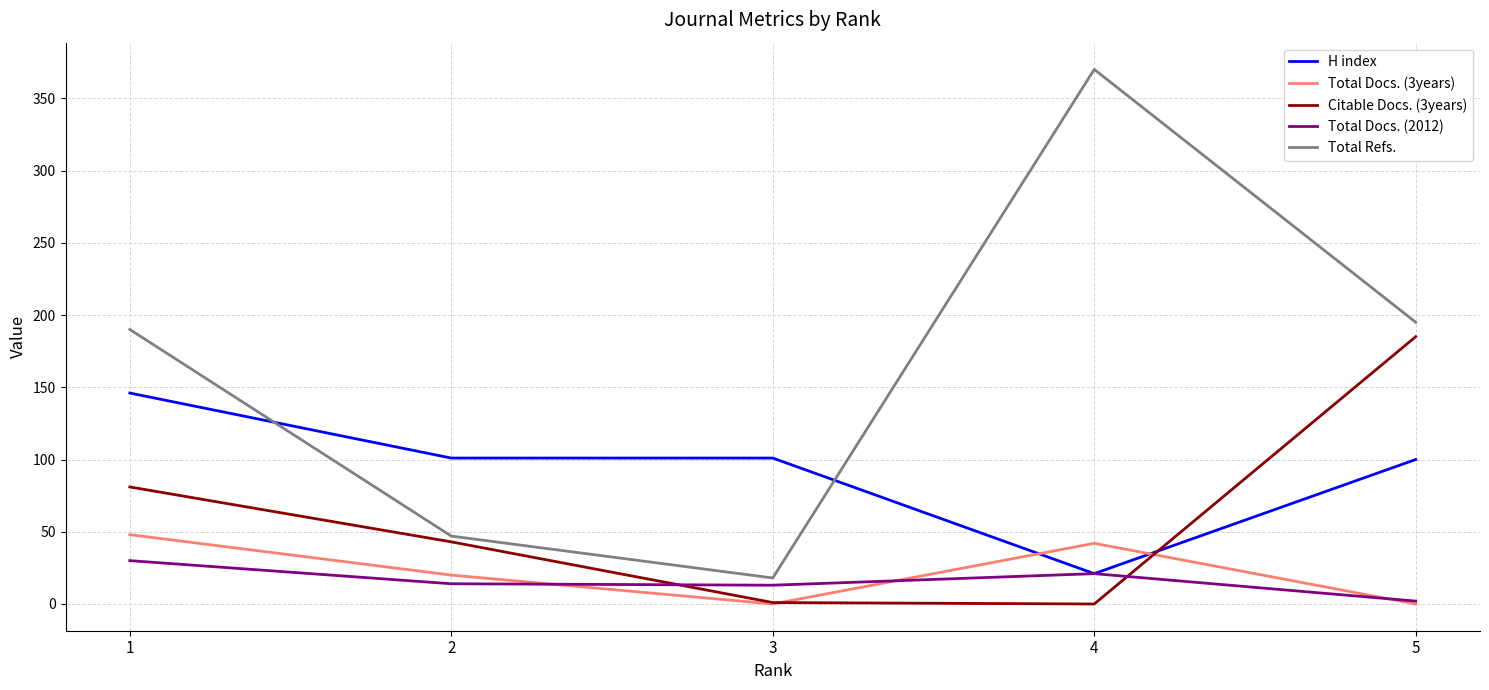

Which series has the largest total across all categories?

Total Refs.